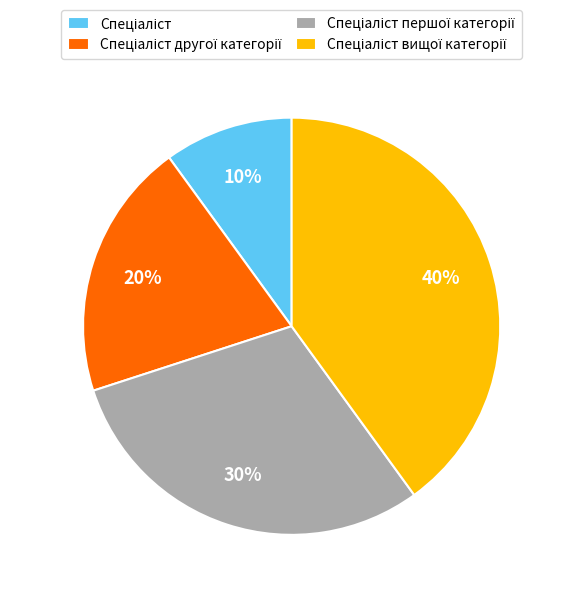

Does any single category account for the majority?

No